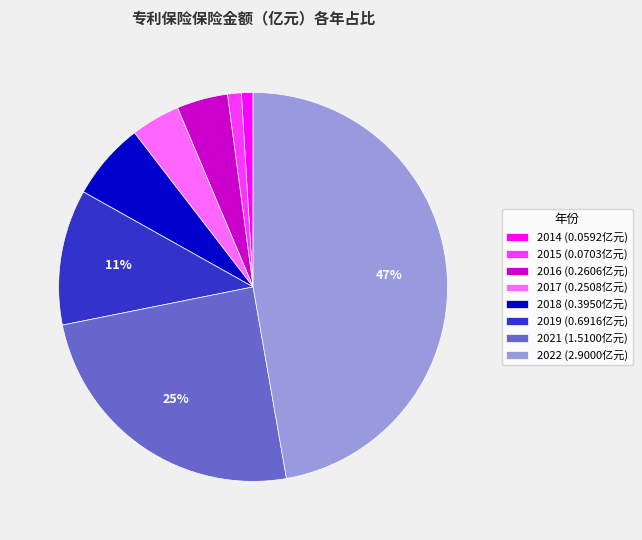

To the nearest percent, what is the average slice percentage?

12%